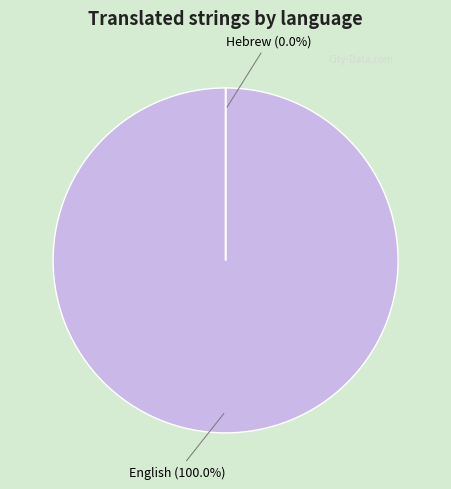

How many slices are in this pie chart?

2